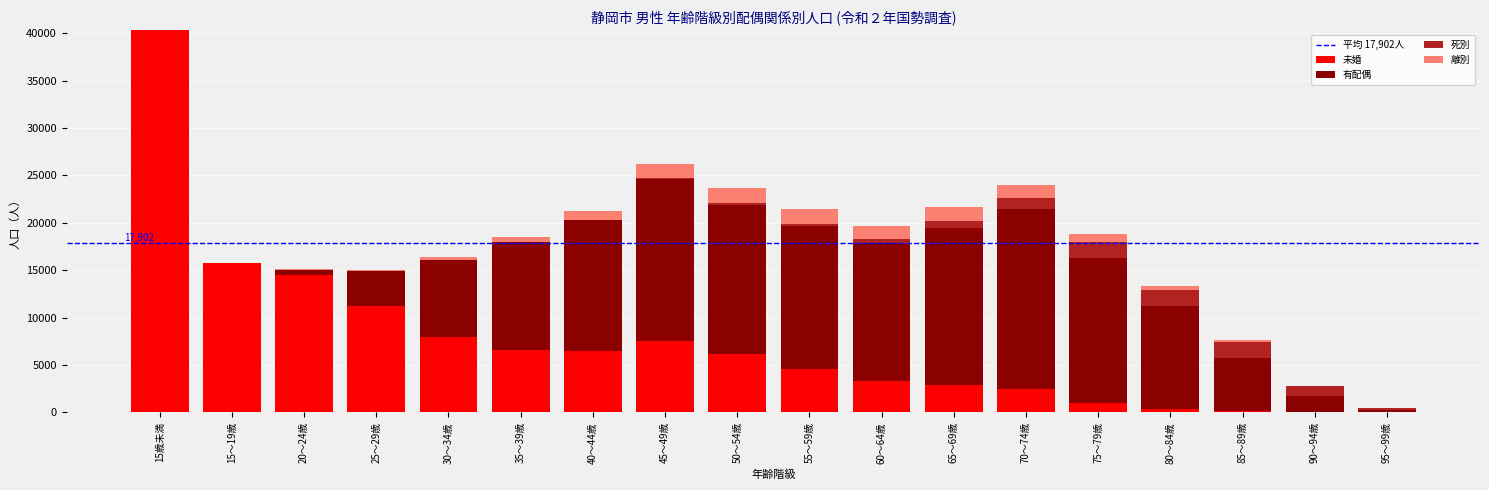

What is the sum of all 未婚 values?

131252